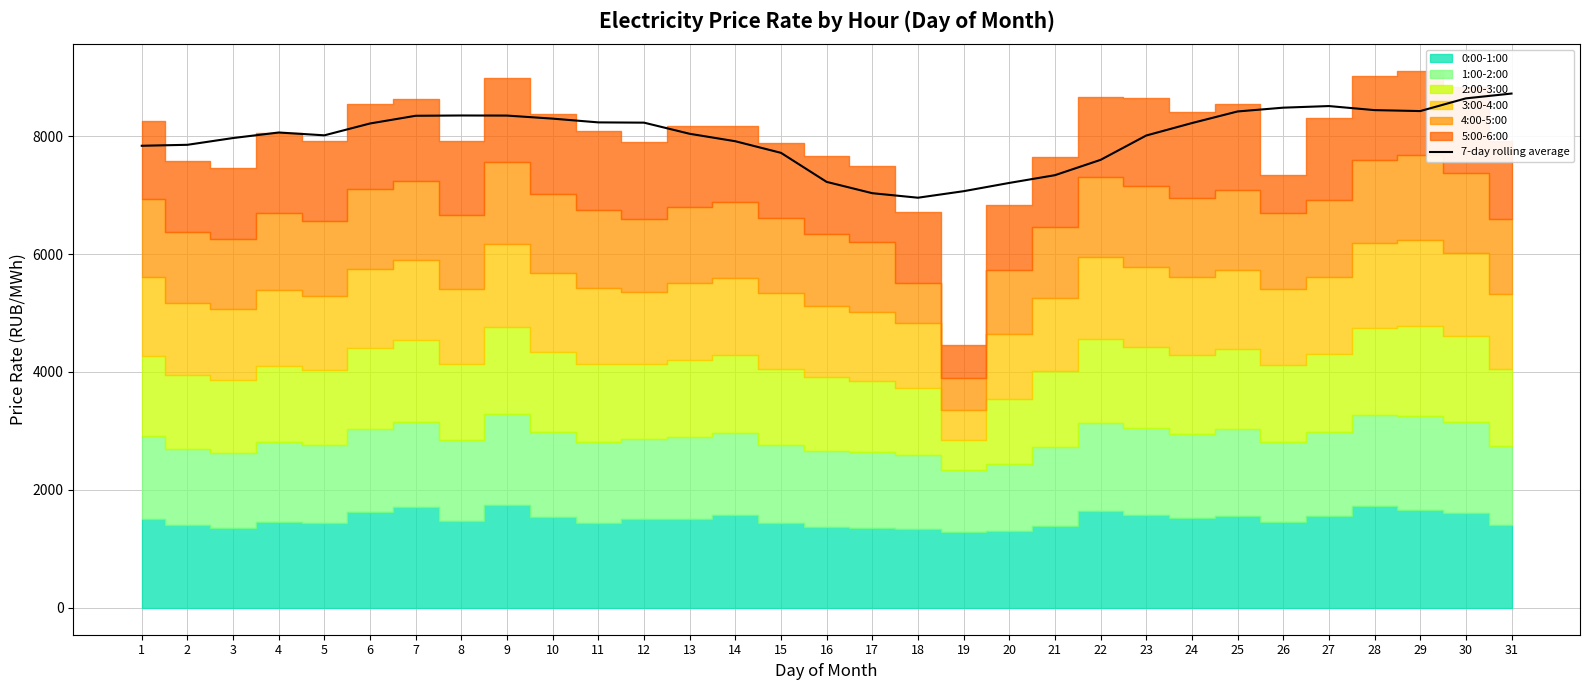

At which label does the data first exceed 8060?

4